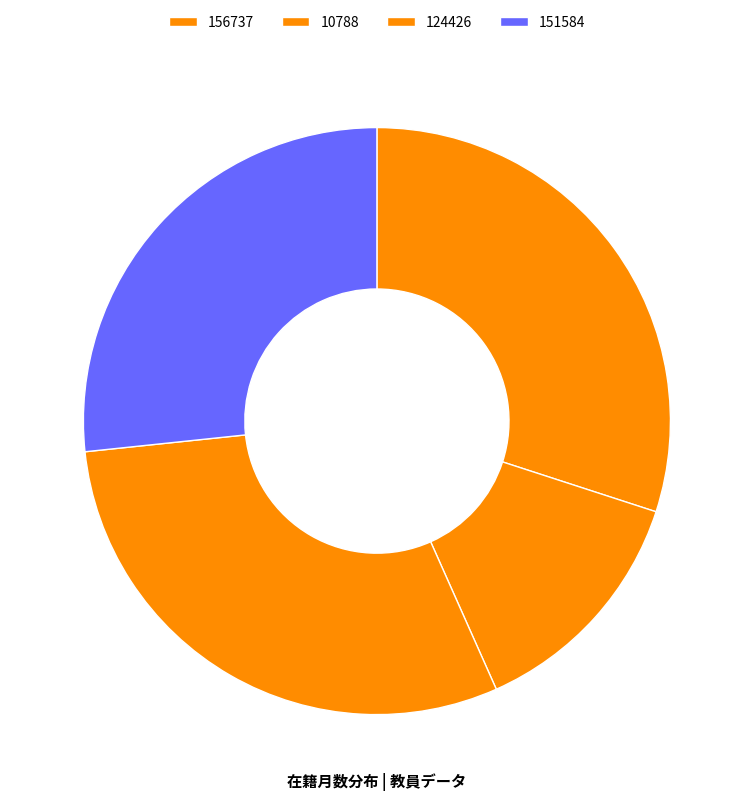

To the nearest percent, what percentage of the pie is 124426?

30%